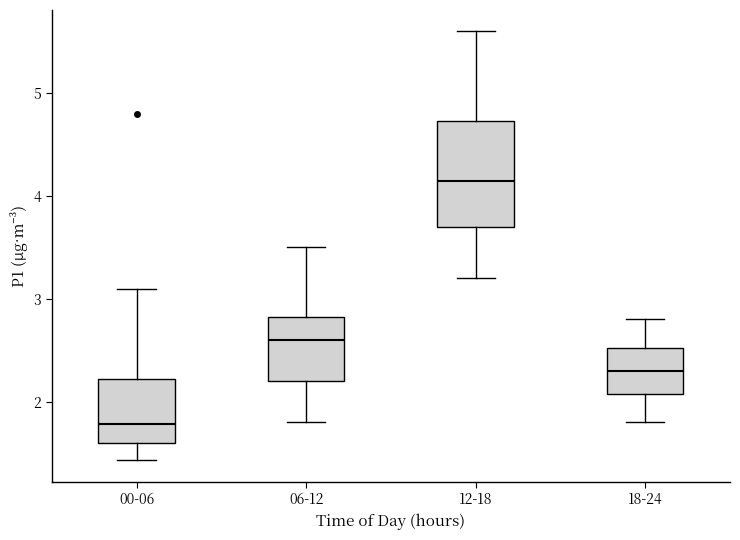

Where does the upper whisker of the box for 00-06 end on the y-axis? The values are not printed on the chart, so give them approximately, as read against the axis.

3.1